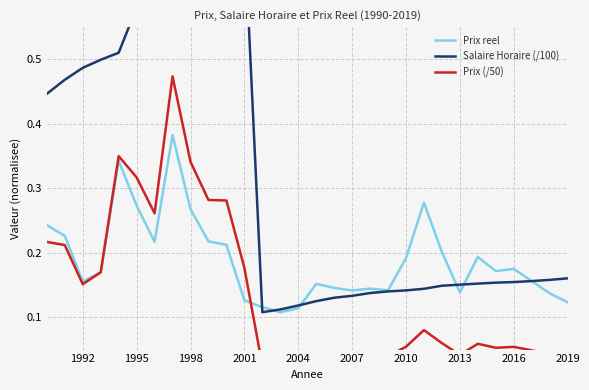

List the series in order of their overall mean, lowest first.

Prix (/50), Prix reel, Salaire Horaire (/100)